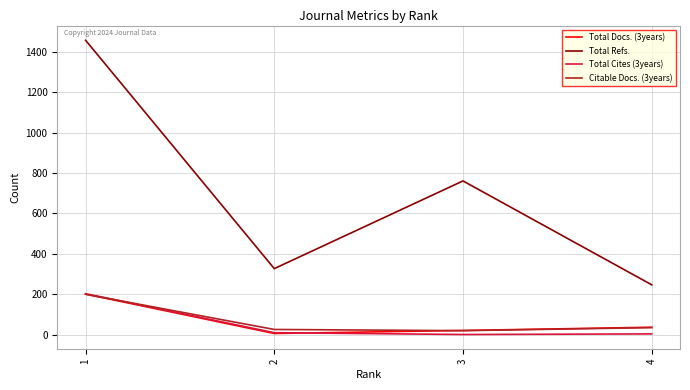

What is the maximum value shown in the chart?

1457